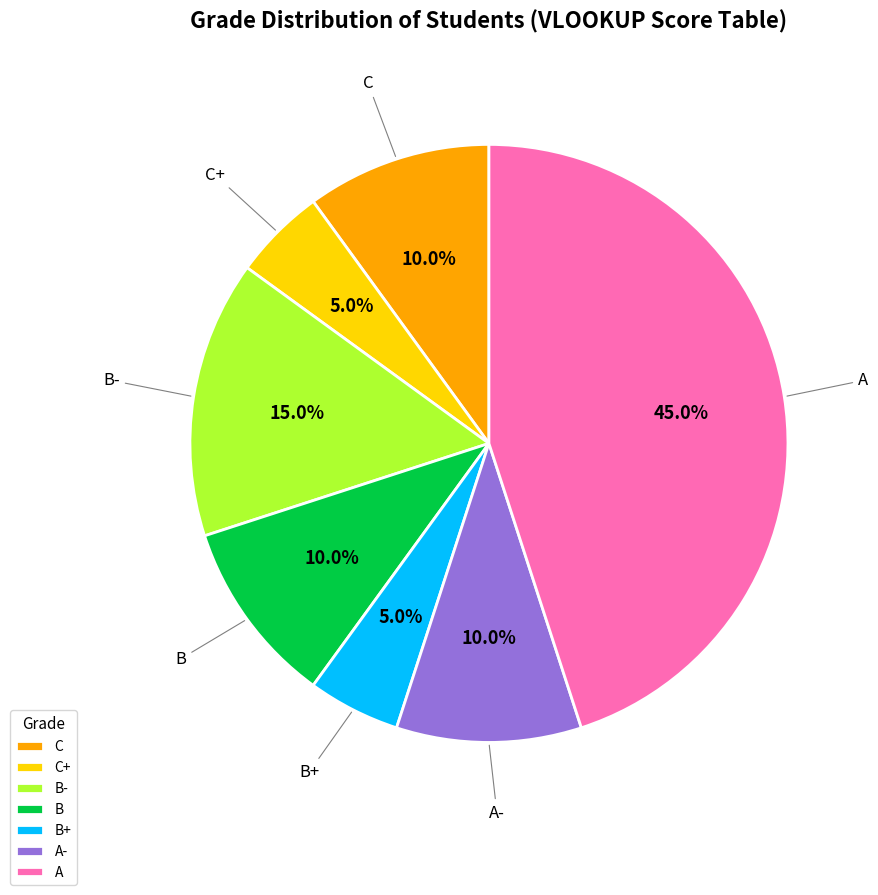

Is A the majority of the pie?

No